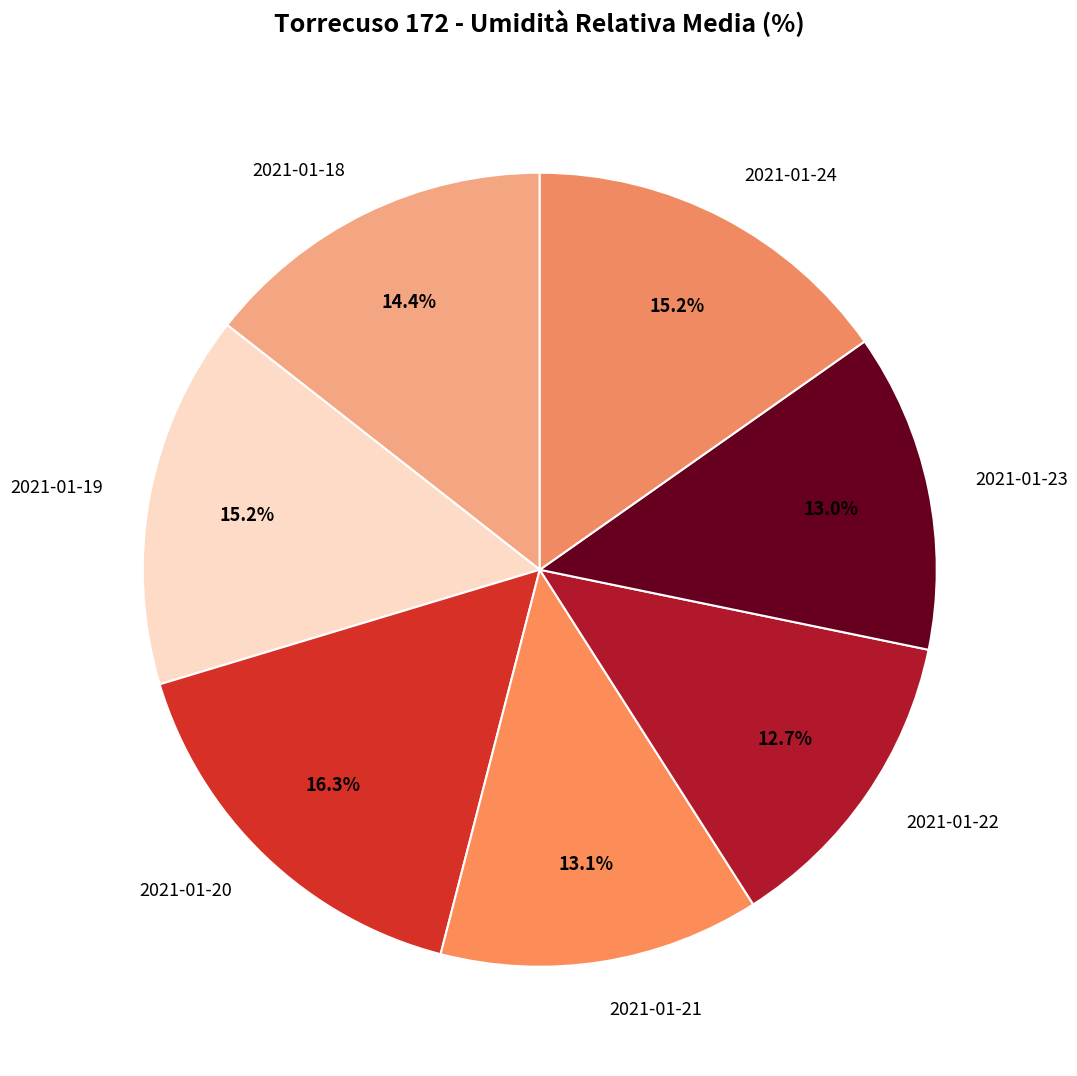

Approximately how many times larger is the value at 2021-01-23 compared to 2021-01-19?

0.9